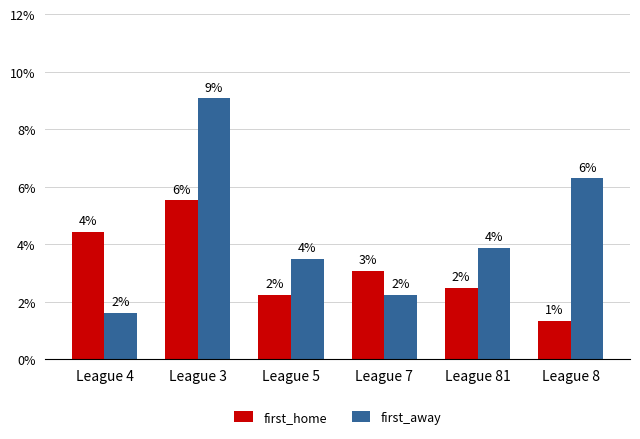

Is it true that first_away equals 1.6 at League 4?

True